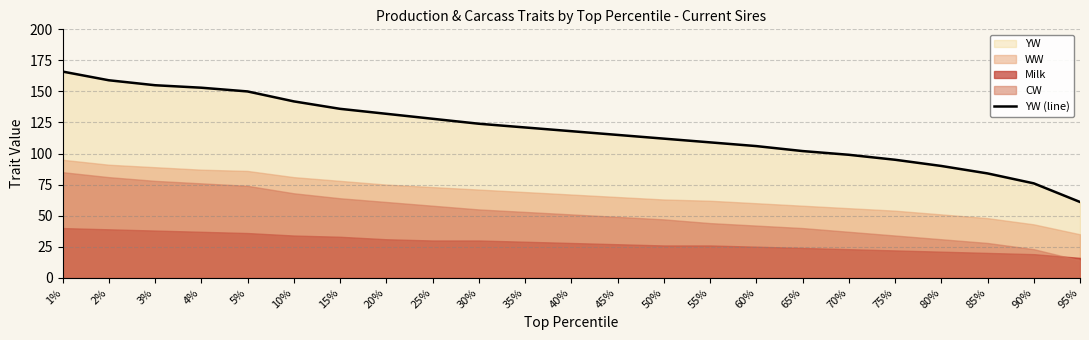

Reading left to right, extract all data points from this chart.

1%=166	2%=159	3%=155	4%=153	5%=150	10%=142	15%=136	20%=132	25%=128	30%=124	35%=121	40%=118	45%=115	50%=112	55%=109	60%=106	65%=102	70%=99	75%=95	80%=90	85%=84	90%=76	95%=61